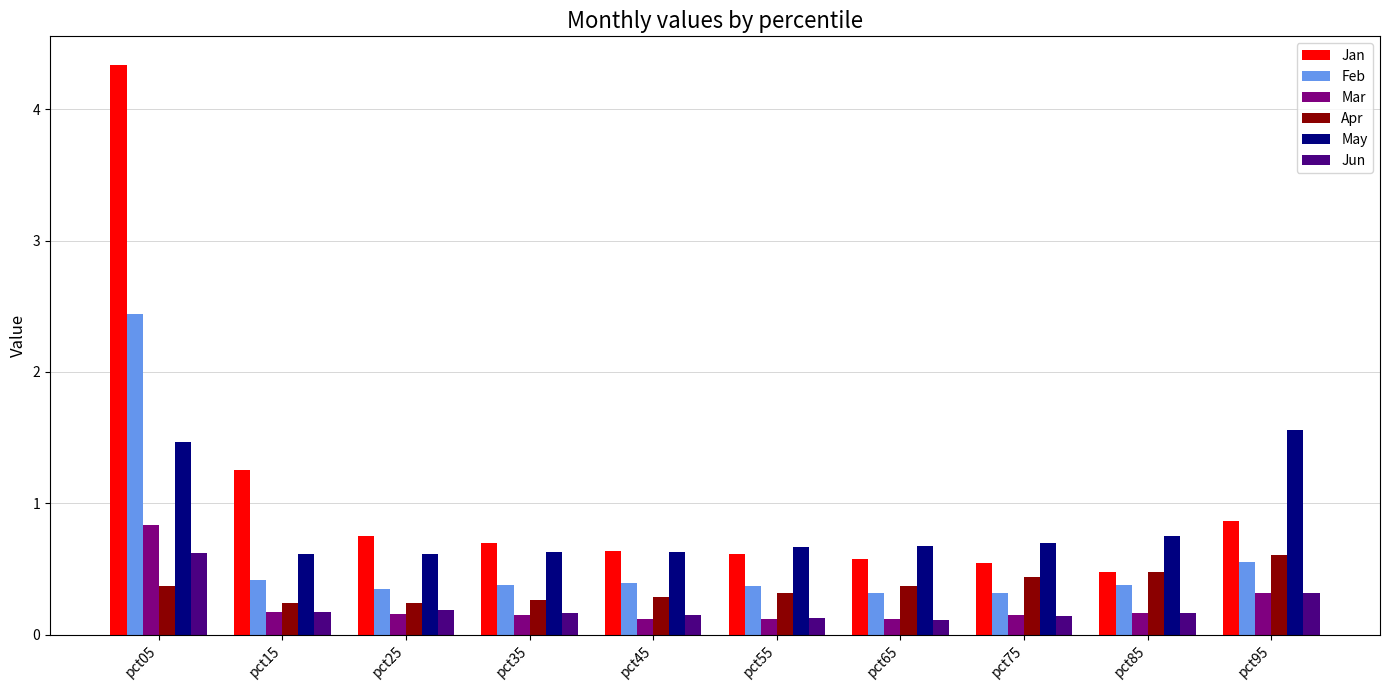

Which category has the highest value in the Jan series?

pct05